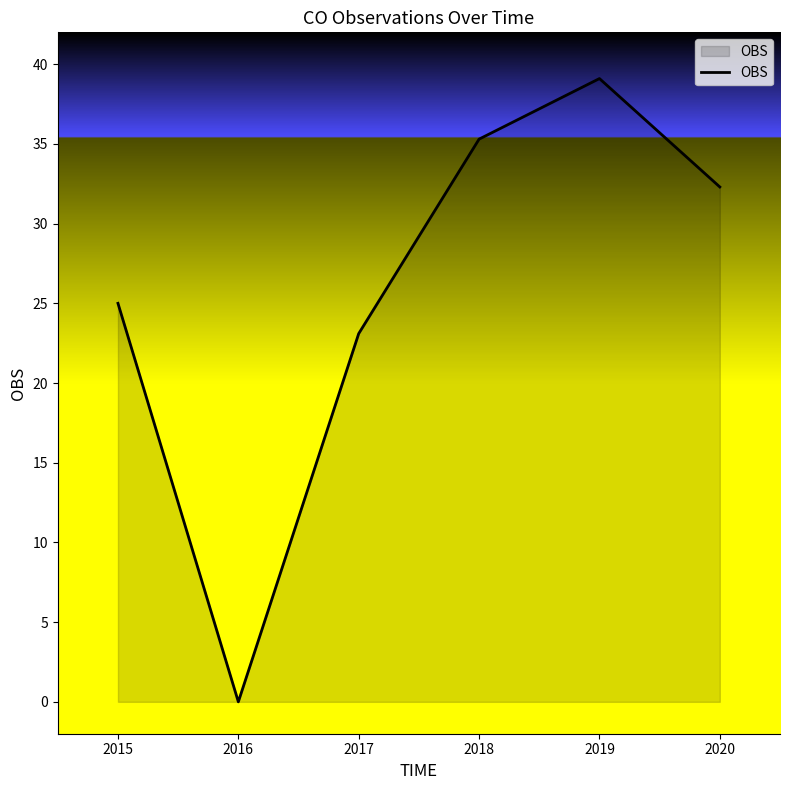

Reading right to left, list all the values displayed in this chart.

2020=32.3	2019=39.1	2018=35.3	2017=23.1	2016=0.0	2015=25.0